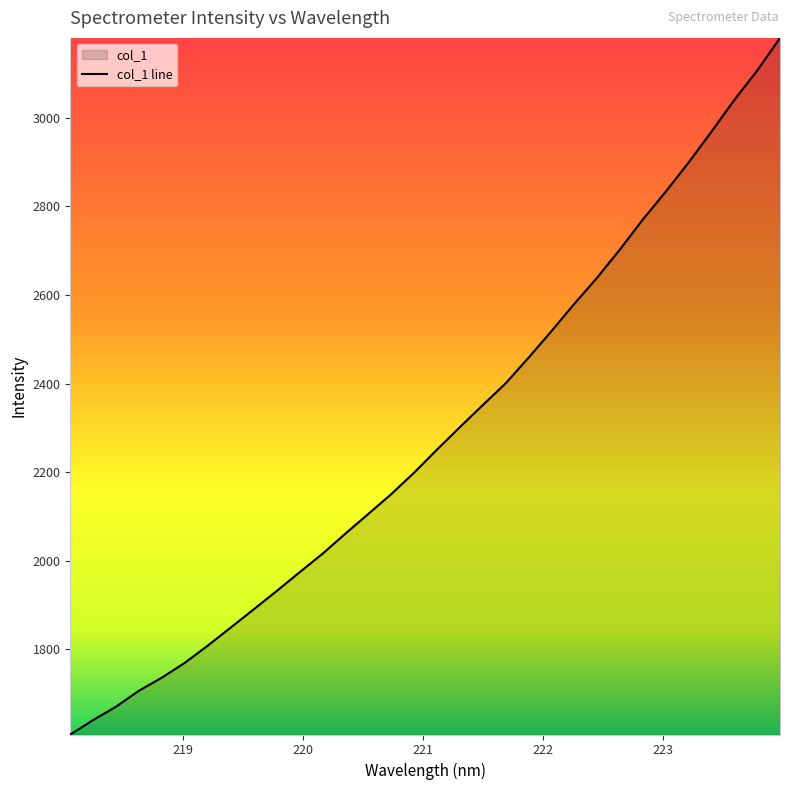

What is the minimum value shown in the chart?

1608.2